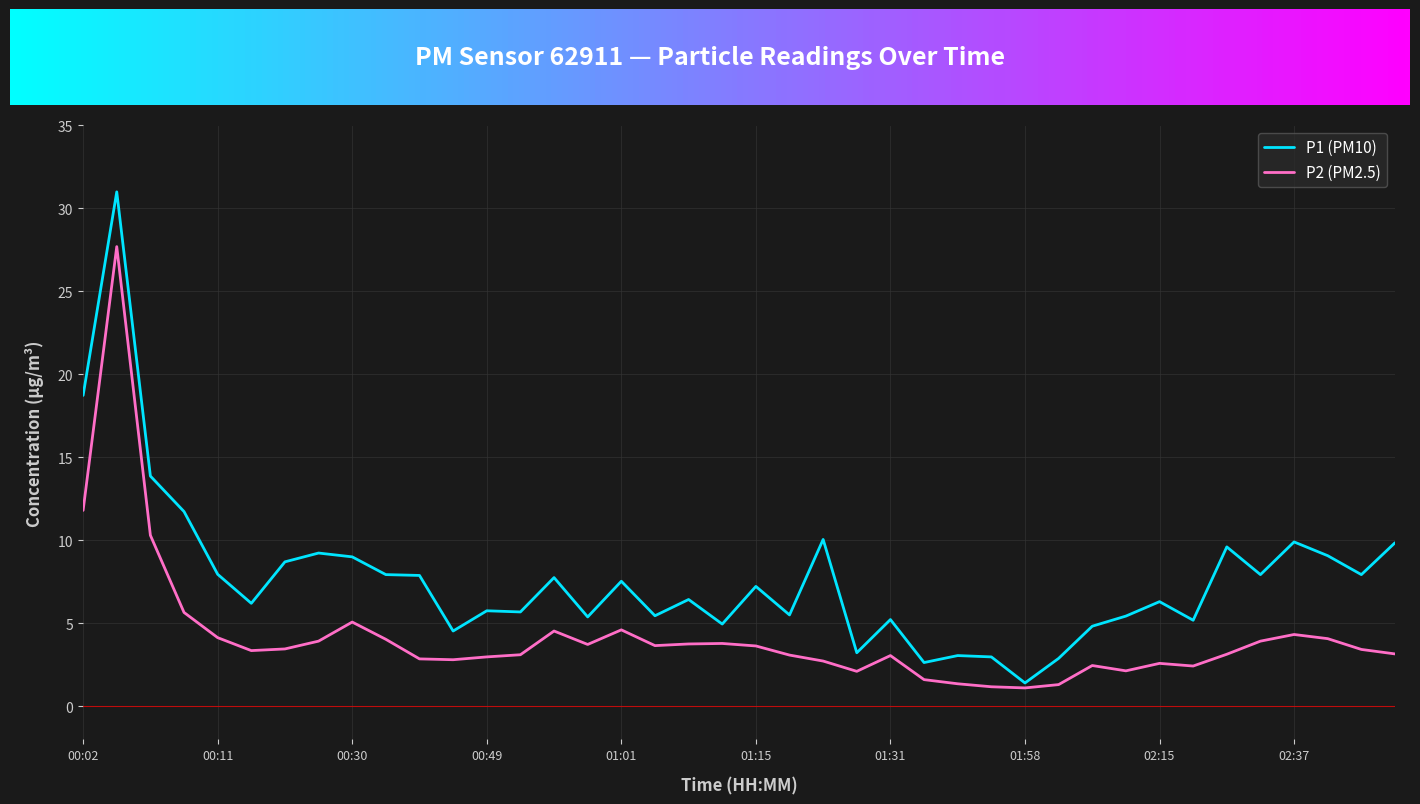

Rank the series by their maximum value, from lowest to highest.

P2 (PM2.5), P1 (PM10)